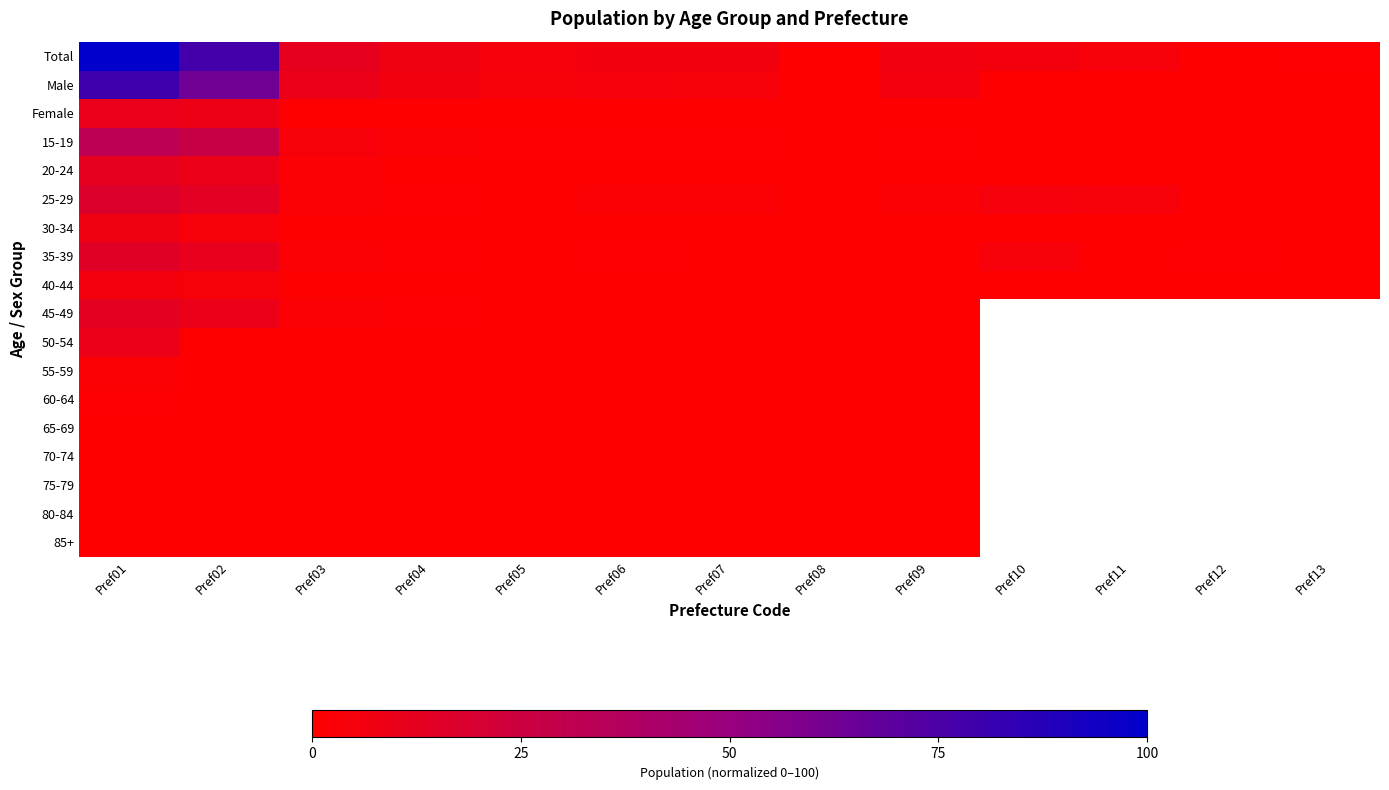

Which series has the widest spread of values?

Total